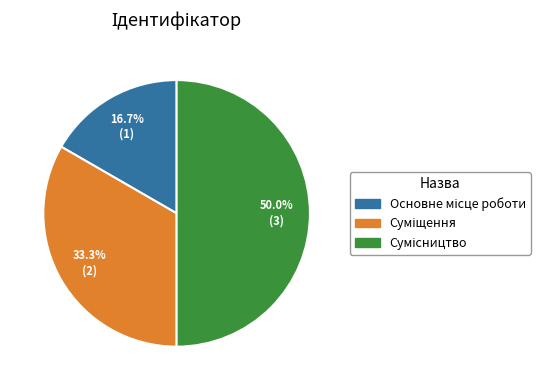

What is the change in value from Суміщення to Сумісництво?

+1